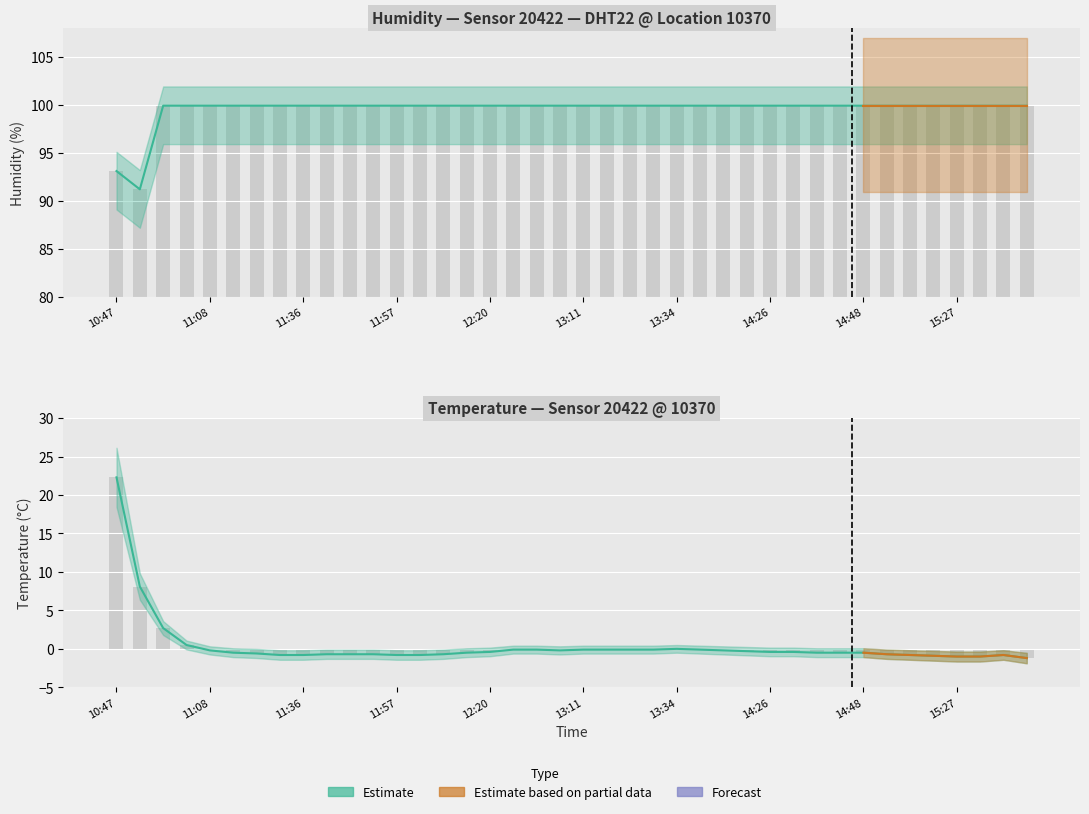

List the series in order of their peak value, lowest first.

temperature, humidity